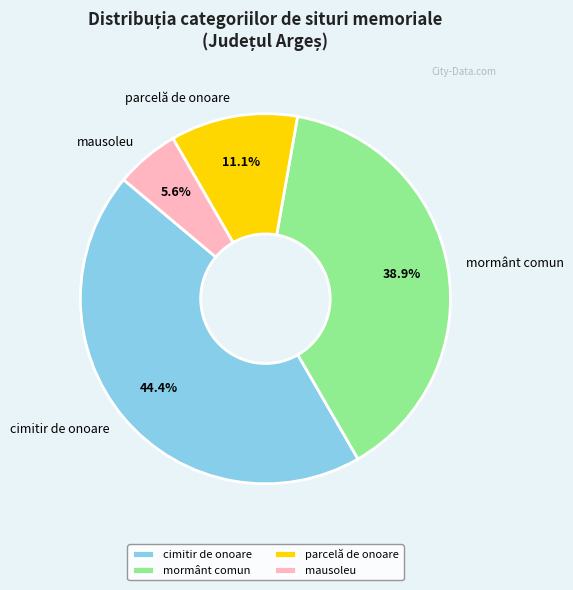

Is it true that cimitir de onoare is 59% of the pie?

False